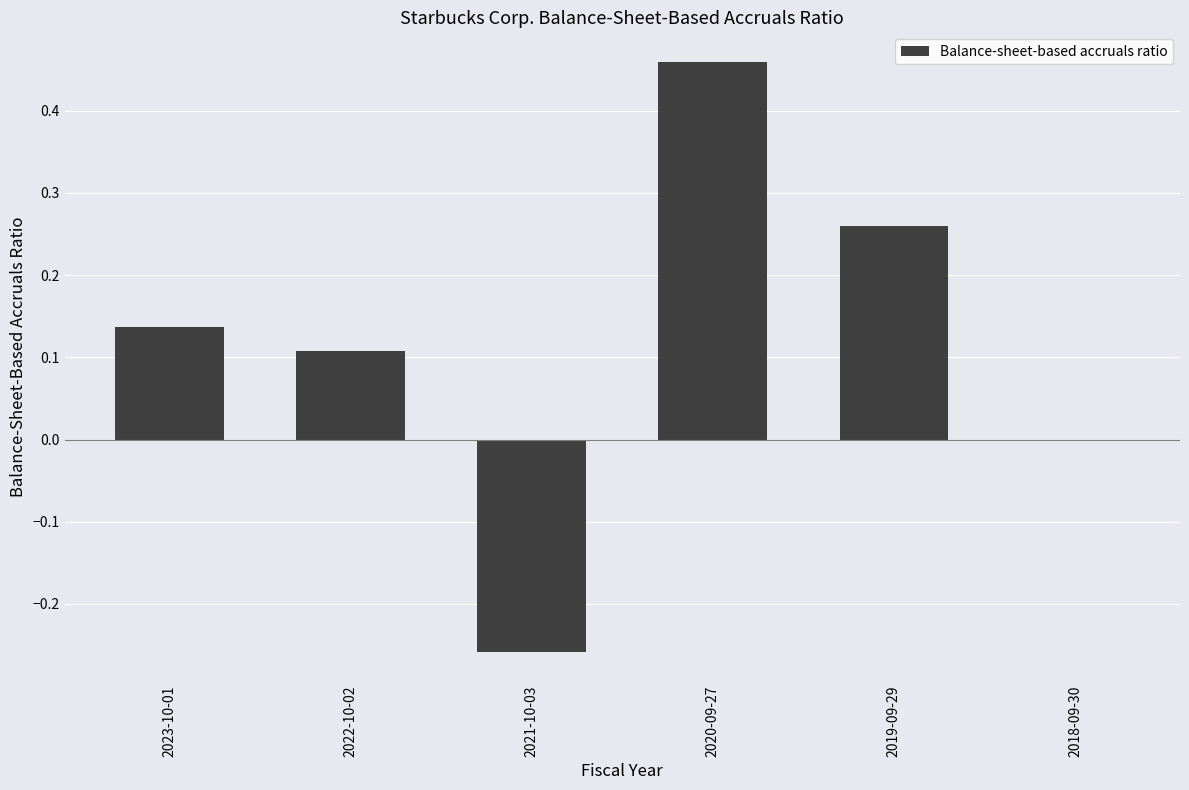

What is the sum of all values?

0.7